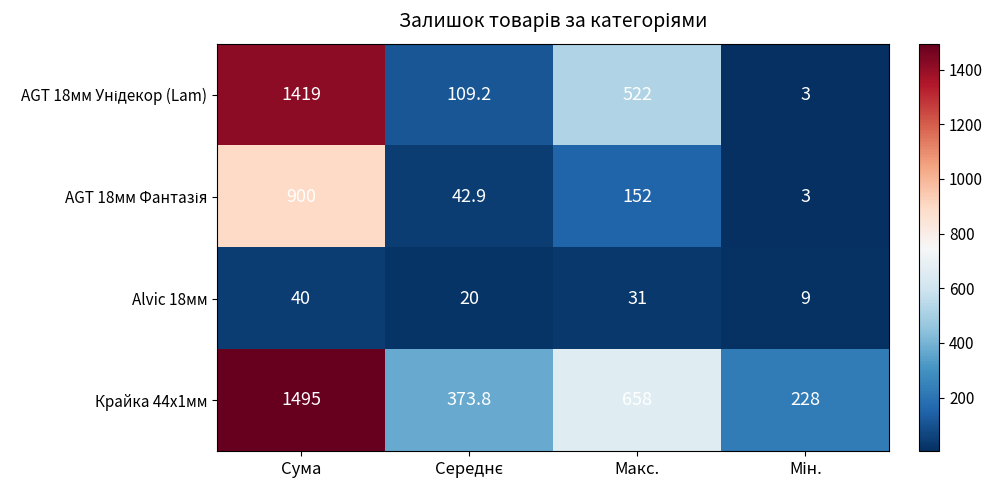

The value of Alvic 18мм at Сума is 40.0. True or false?

True